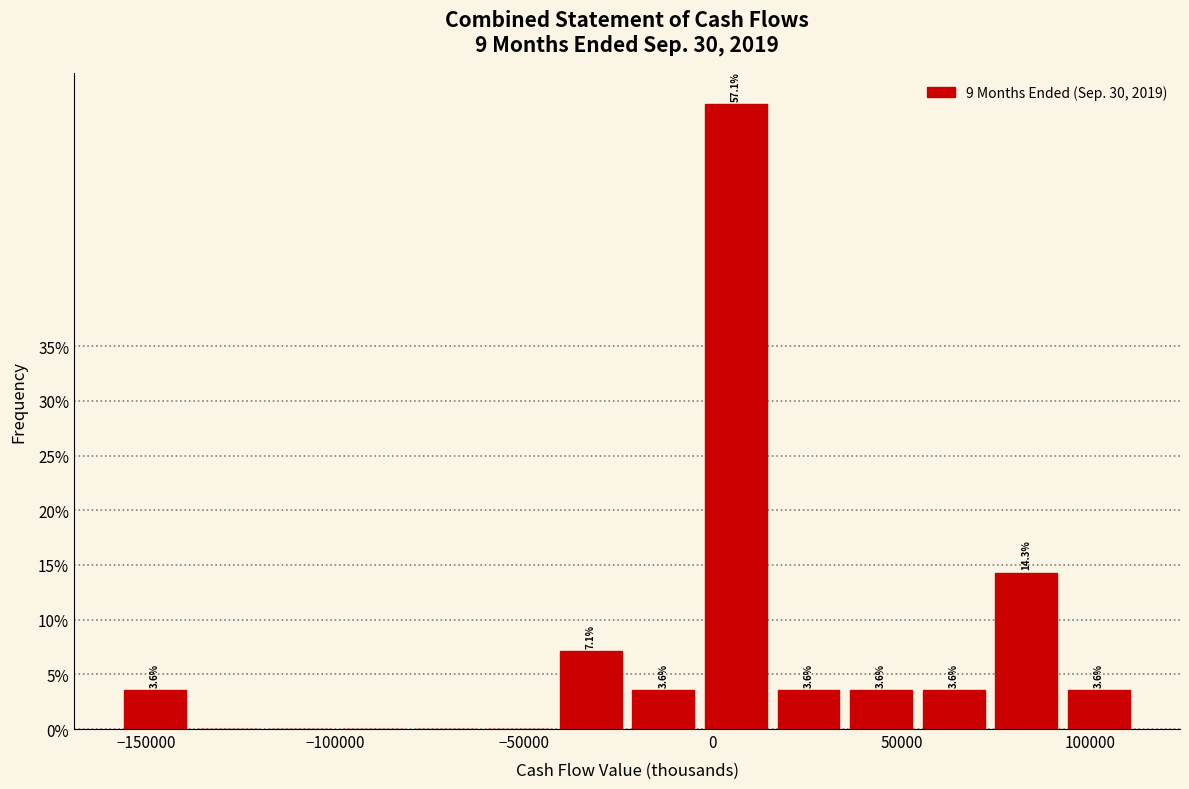

Read against the x-axis, roughly where is the centre of the tallest bar?

5000